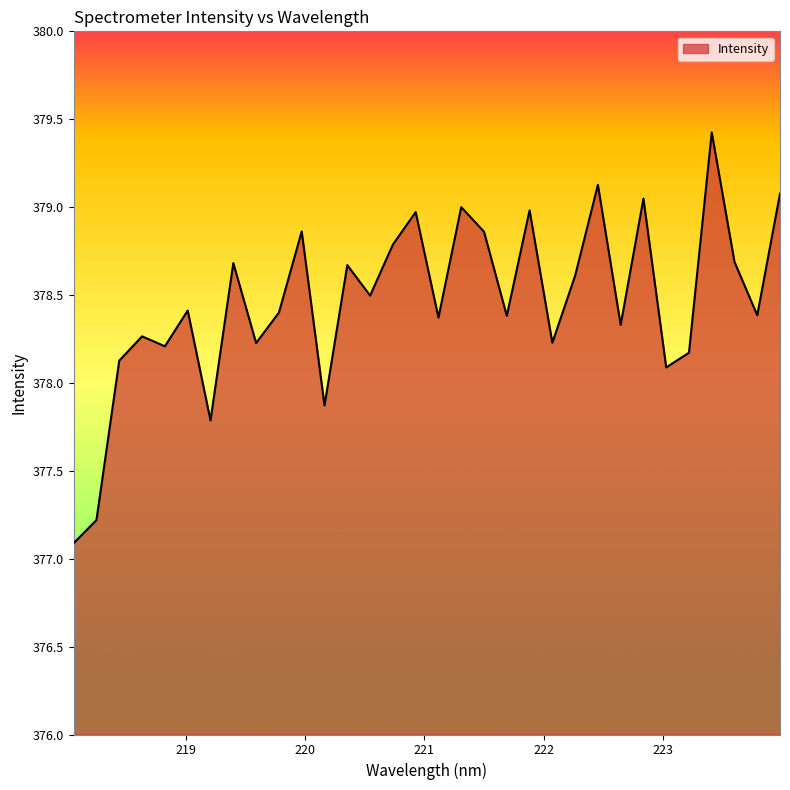

What is the minimum value shown in the chart?

377.1